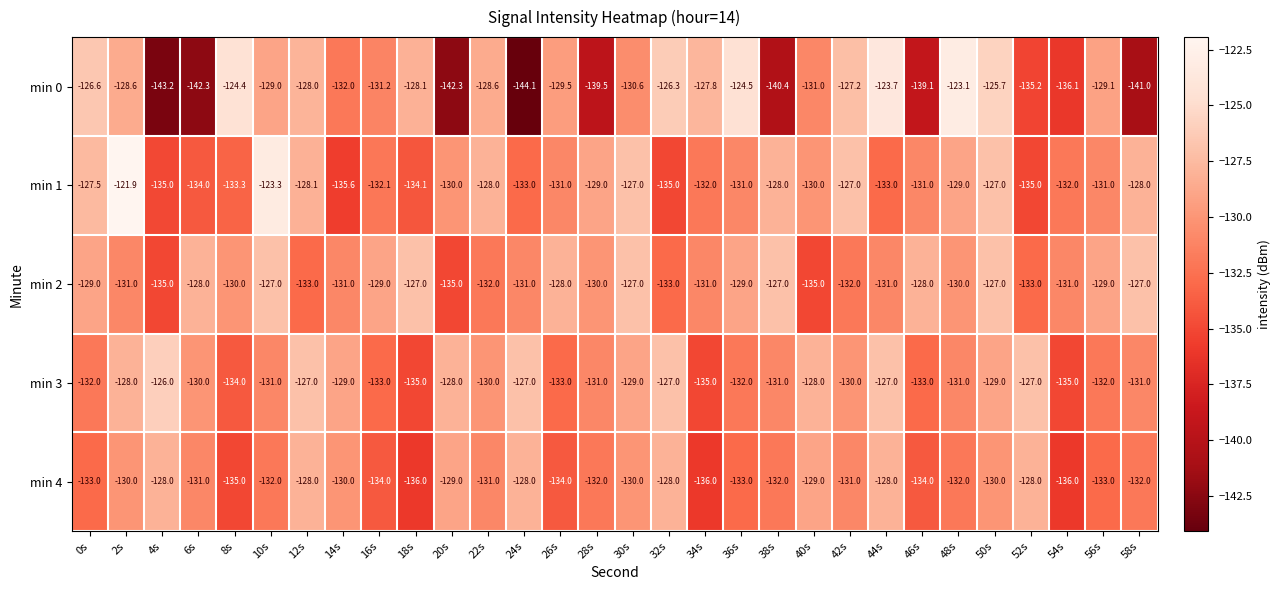

Which series changed the most between 16s and 44s?

min 0